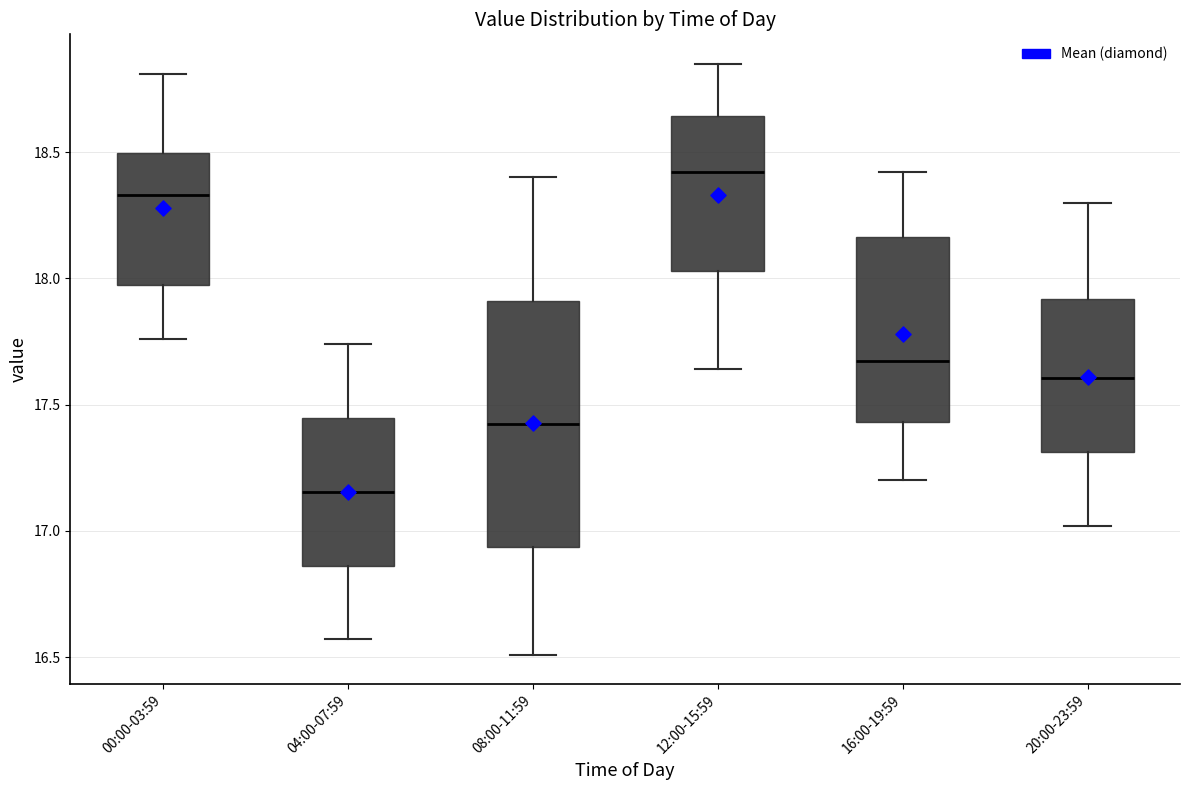

Reading left to right, read every box against the y-axis: the position of its median line, the range the box covers, and the ends of its whiskers. The values are not printed on the chart, so give them approximately, as read against the axis.

00:00-03:59: median 18.35, box 17.95 to 18.50, whiskers 17.75 to 18.80
04:00-07:59: median 17.15, box 16.85 to 17.45, whiskers 16.55 to 17.75
08:00-11:59: median 17.45, box 16.95 to 17.90, whiskers 16.50 to 18.40
12:00-15:59: median 18.40, box 18.05 to 18.65, whiskers 17.65 to 18.85
16:00-19:59: median 17.70, box 17.45 to 18.15, whiskers 17.20 to 18.40
20:00-23:59: median 17.60, box 17.30 to 17.90, whiskers 17.00 to 18.30